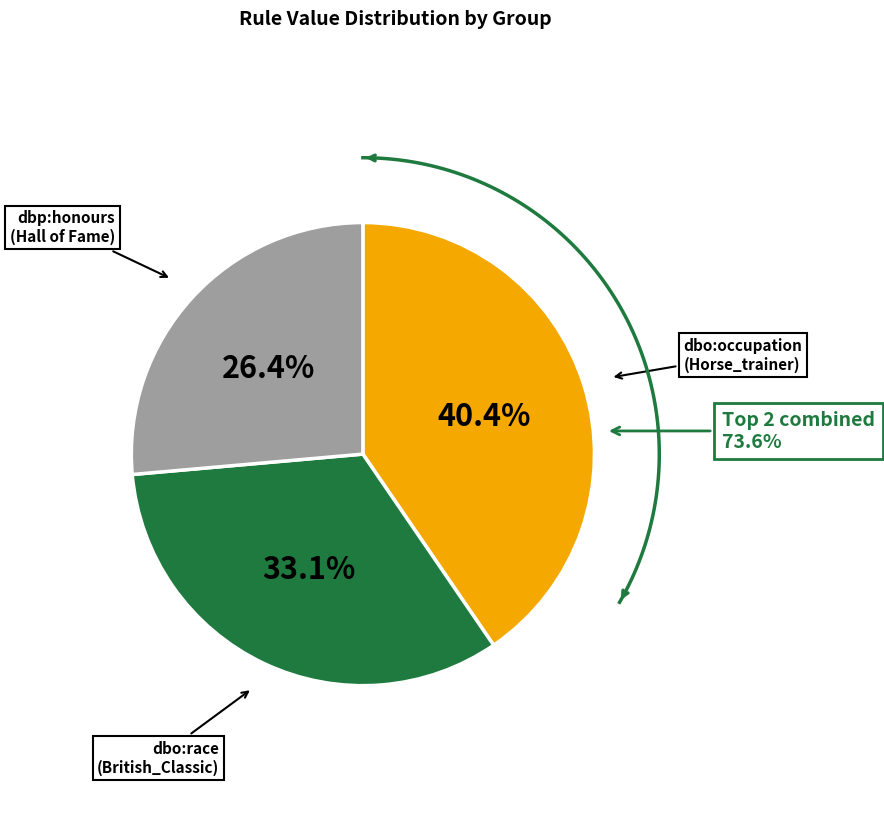

To the nearest percent, what portion does dbo:occupation (dbr:Horse_trainer) represent?

40%